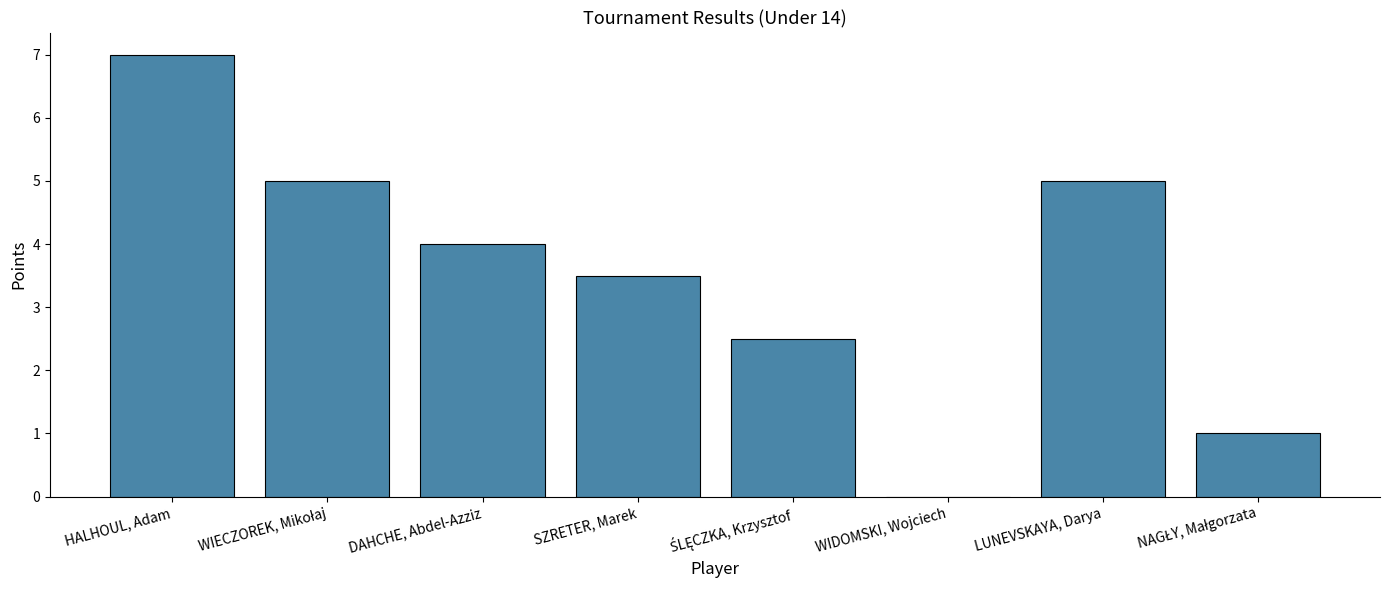

True or false: the data shows 3.5 at SZRETER, Marek.

True